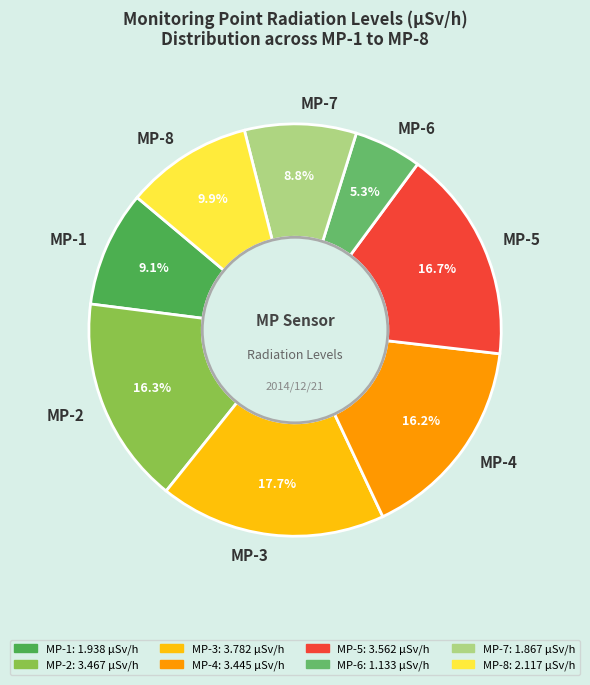

To the nearest percent, what is the average slice percentage?

12%